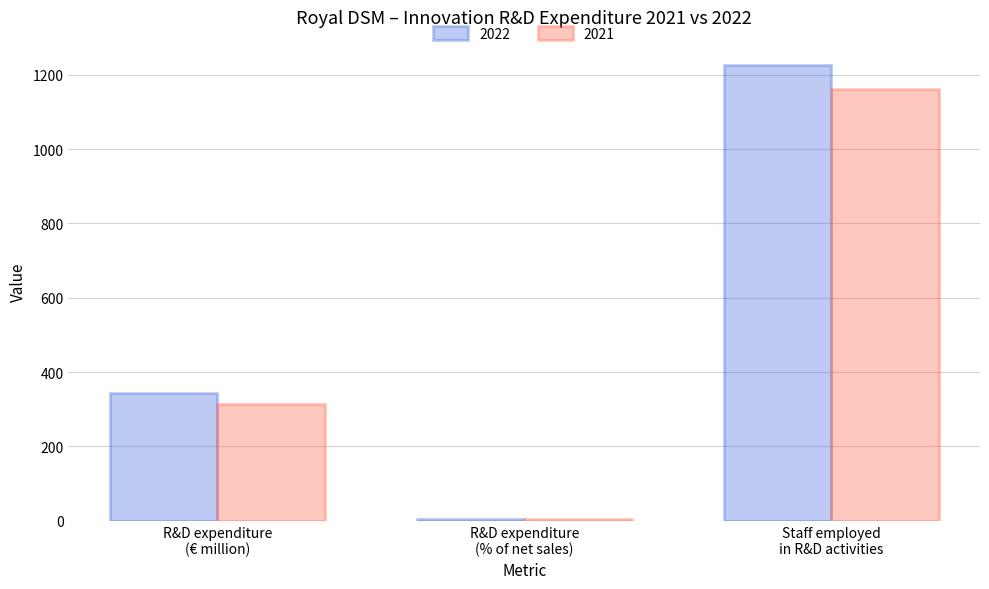

What is the highest value of the 2022 series?

1226.0